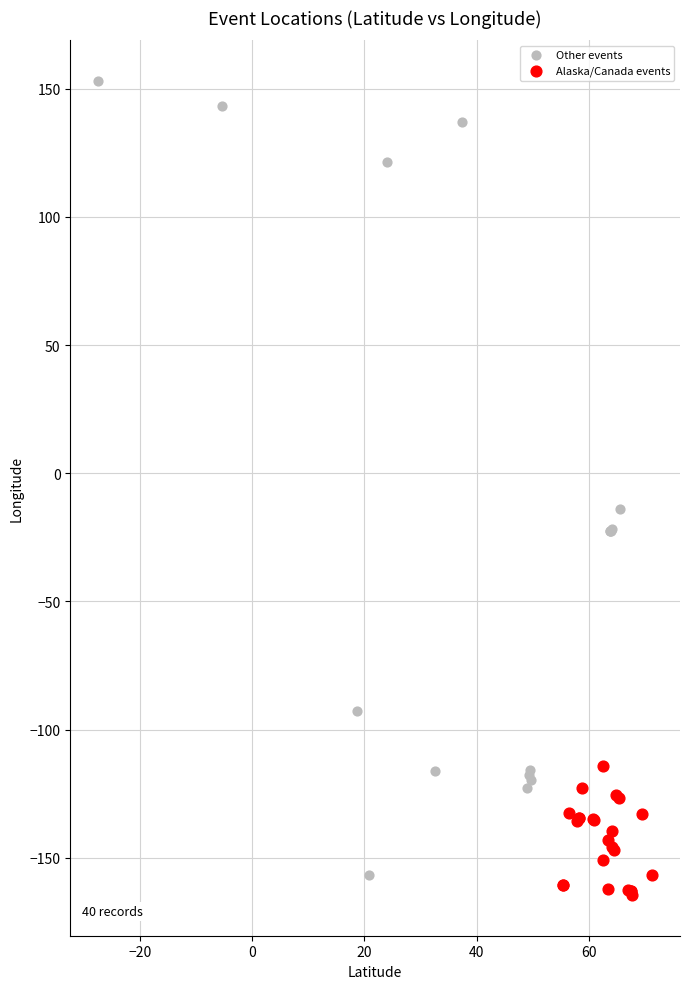

Which series has the widest spread of Y values?

Other events